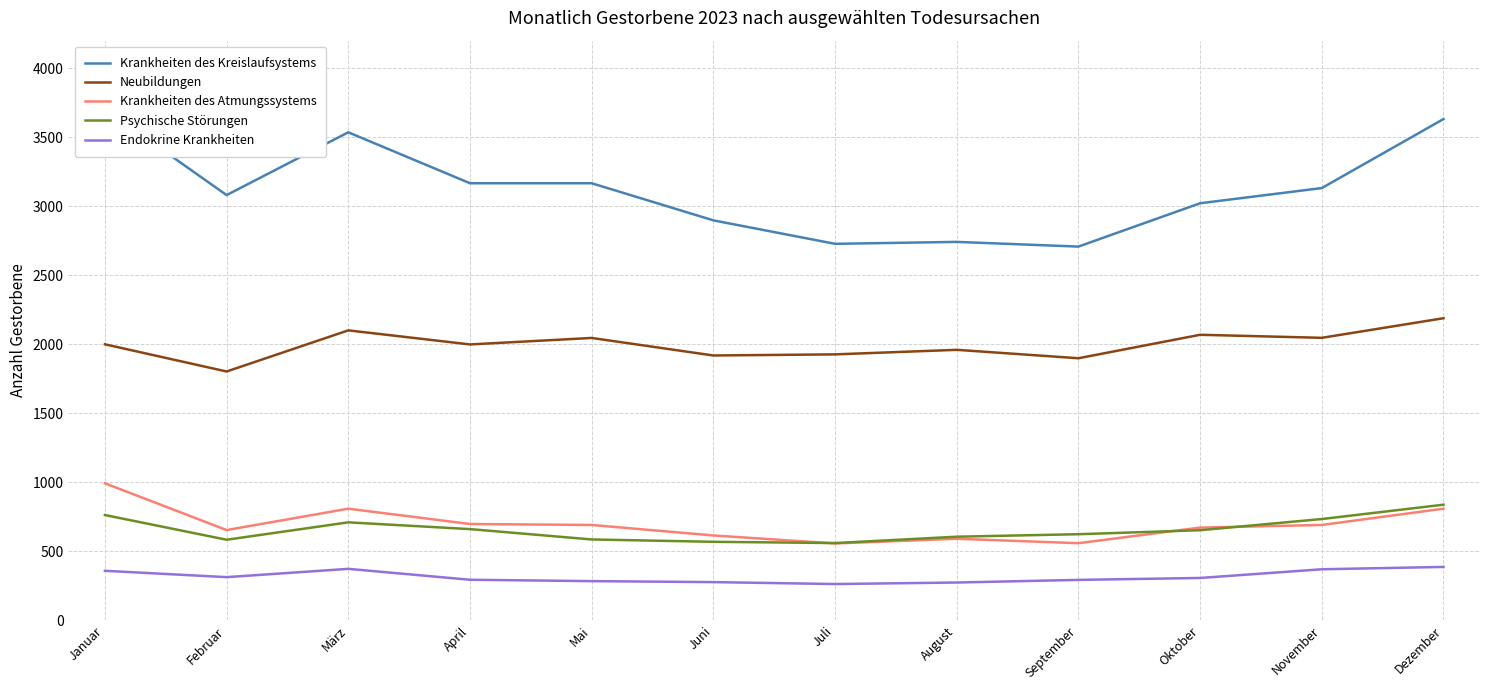

What is the difference between the Psychische Störungen values at Februar and Juni?

15